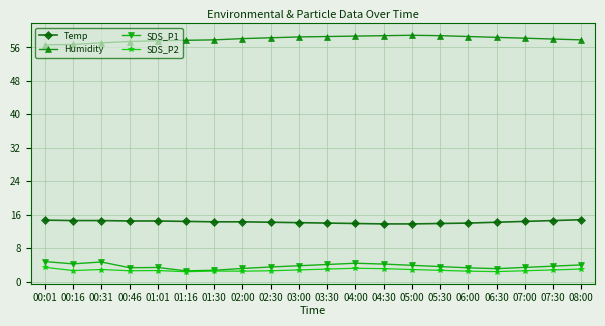

What is the label of the 15th point from the right?

01:16